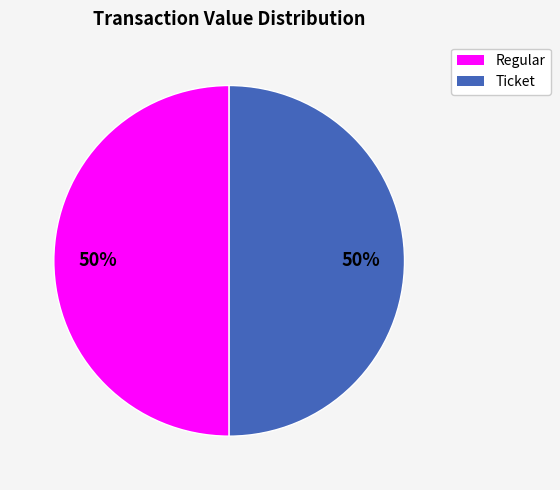

To the nearest percent, what is the average slice percentage?

50%